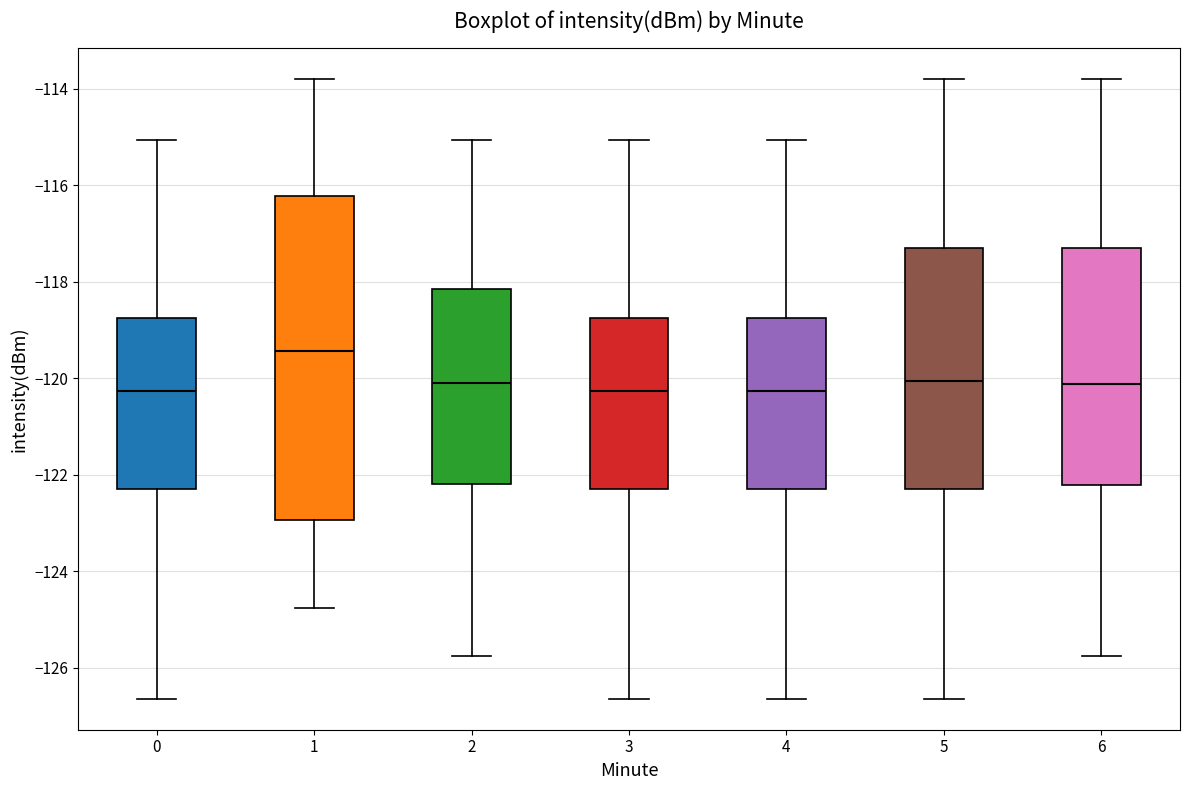

Comparing the boxes themselves (not the whiskers), which one is the tallest?

1